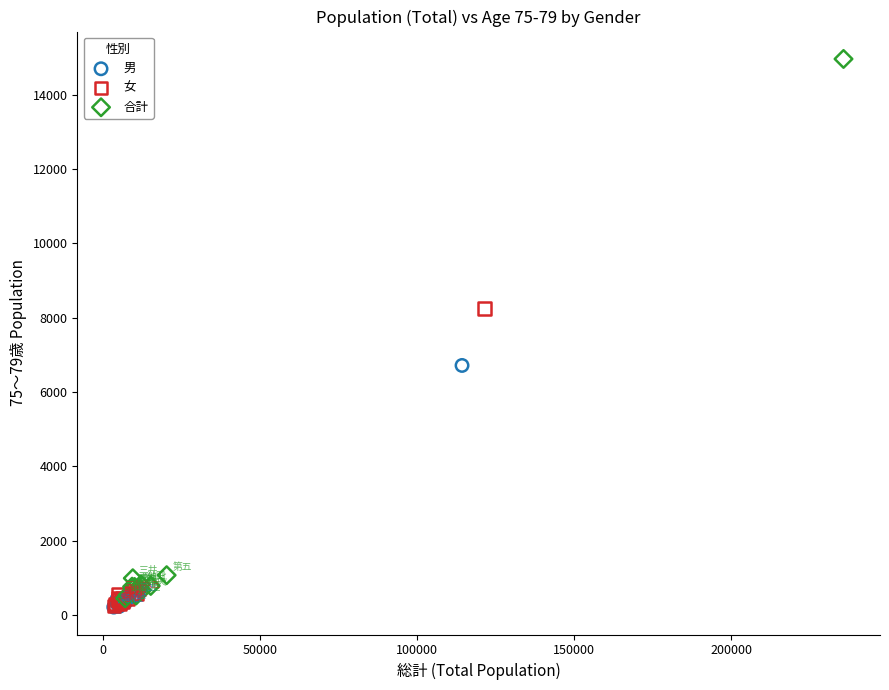

Which series has the largest Y range (max minus min)?

合計